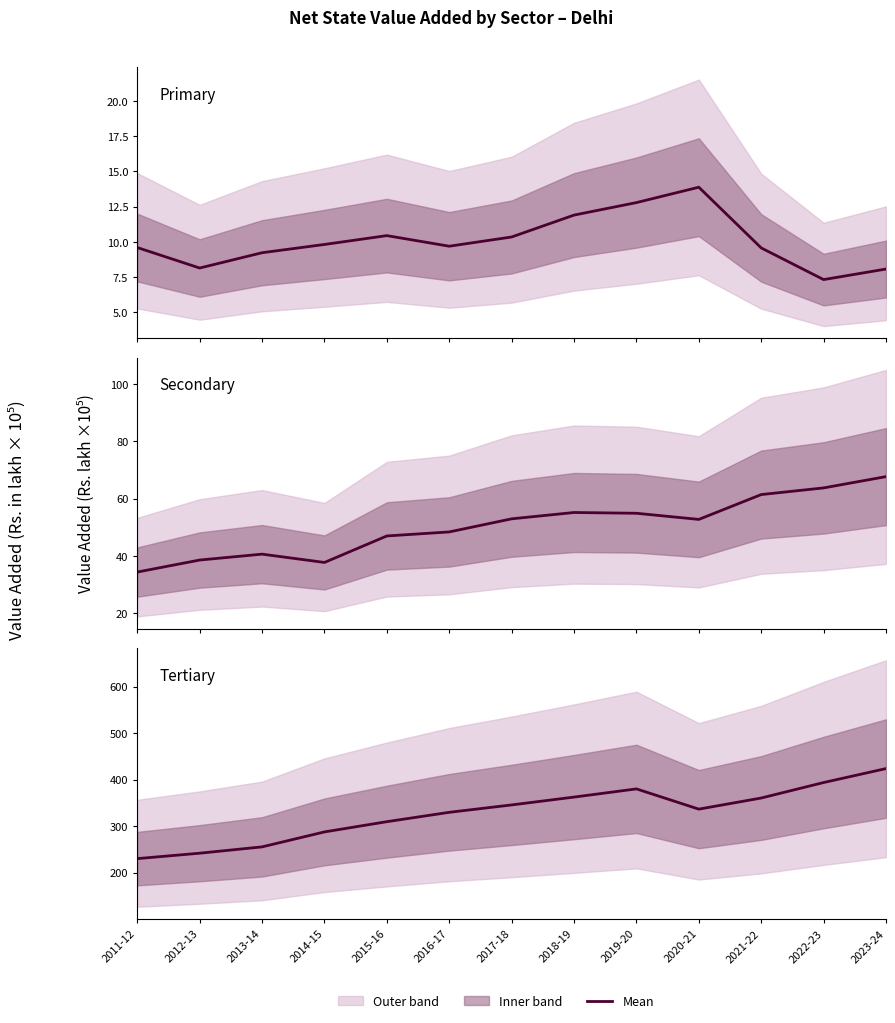

Read the Tertiary value at 2019-20.

380.1